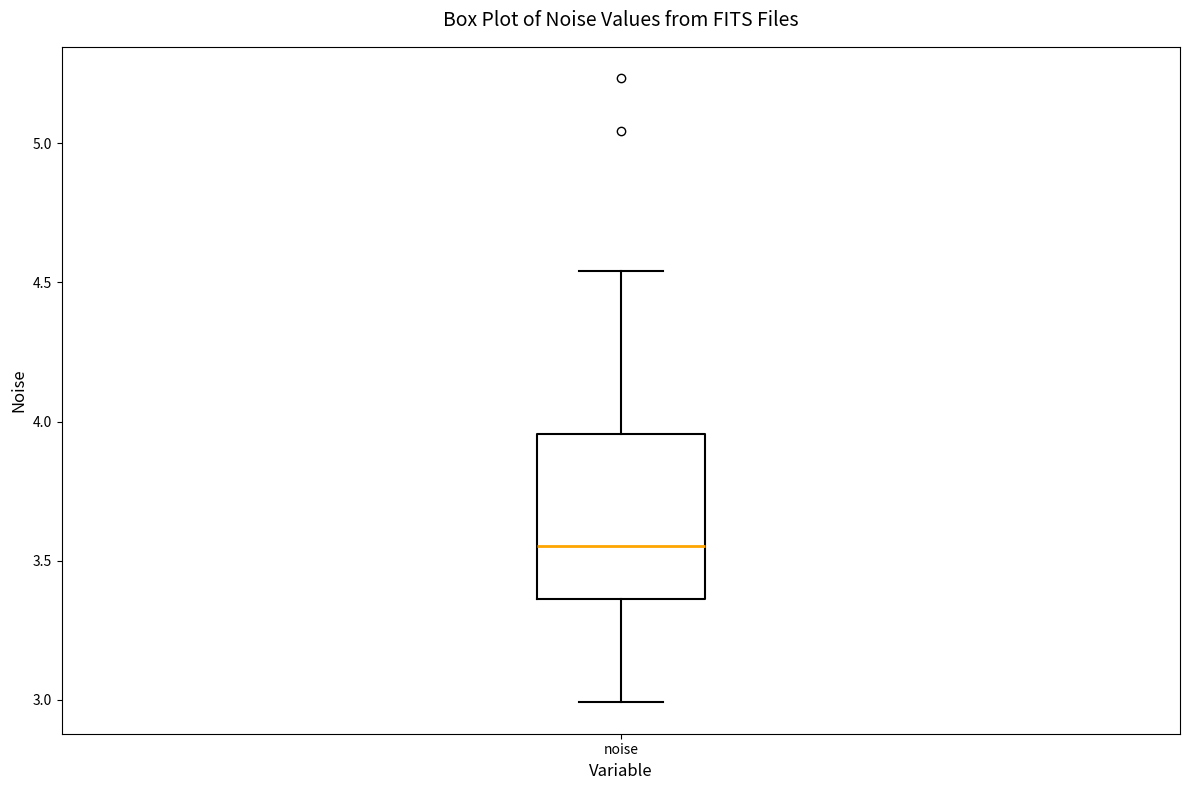

Transcribe this box plot: give where the median line is, the range the box spans, and where the two whiskers end, as read against the y-axis. The values are not printed on the chart, so give them approximately, as read against the axis.

median 3.55, box 3.35 to 3.95, whiskers 3.00 to 4.55